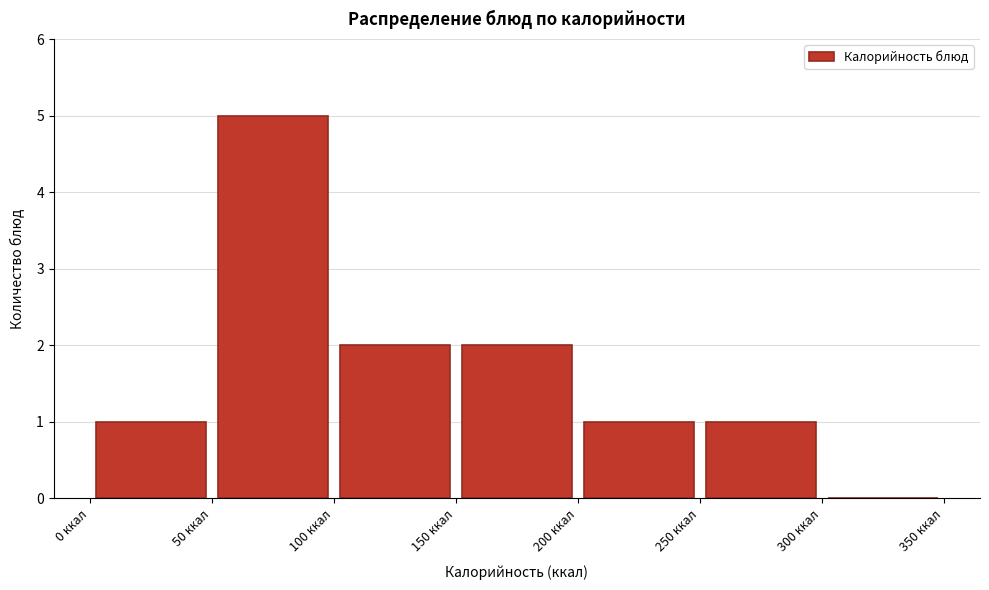

Reading left to right, list every bar in this chart as the range it spans on the x-axis followed by its height. The values are not printed on the chart, so give them approximately, as read against the axis.

0 to 50: 1
50 to 100: 5
100 to 150: 2
150 to 200: 2
200 to 250: 1
250 to 300: 1
300 to 350: 0